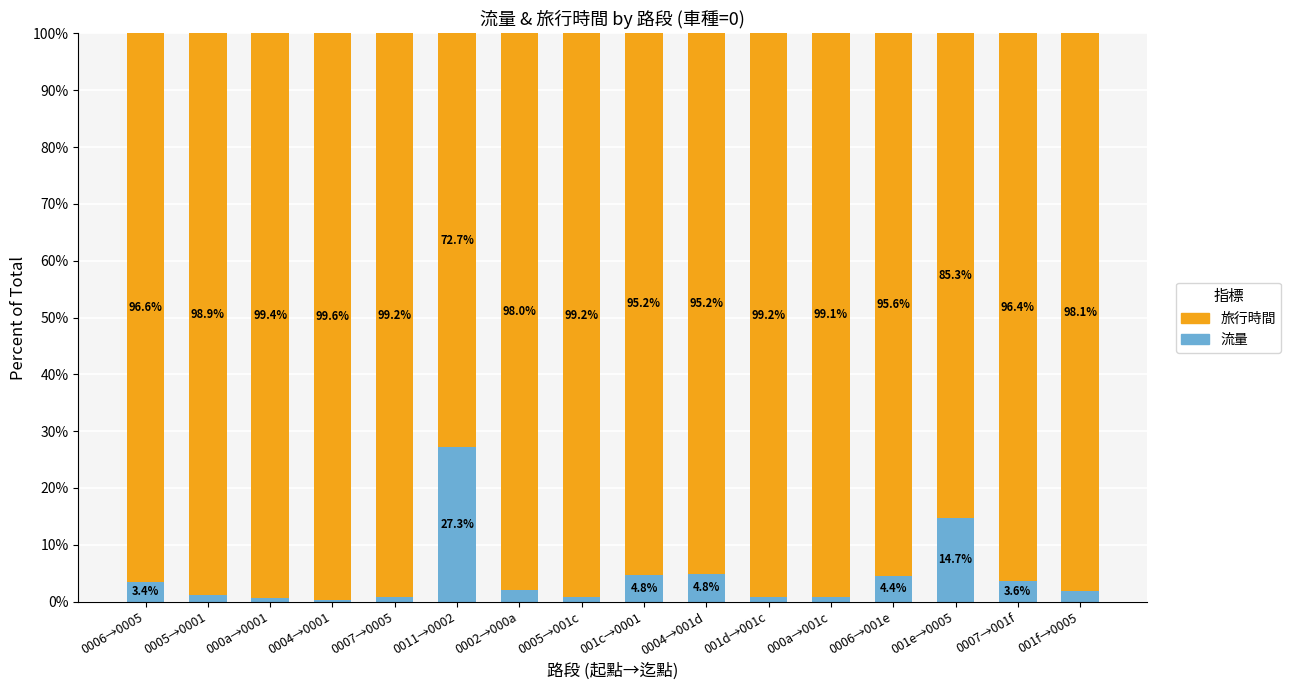

Does the chart contain any negative values?

No